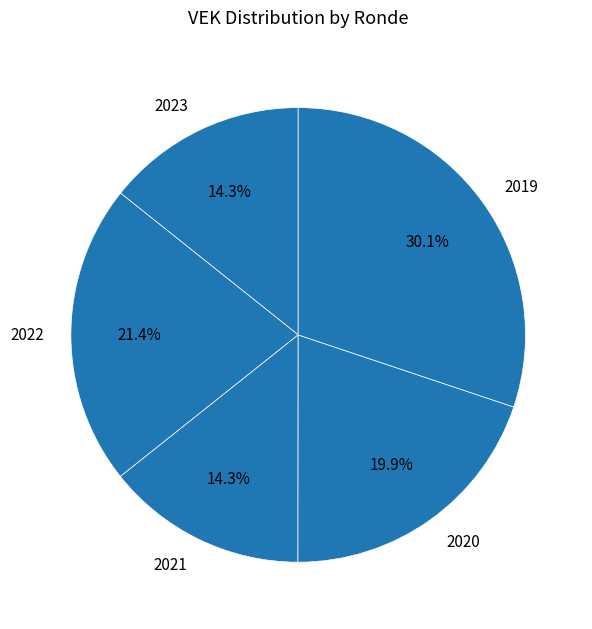

What is the largest slice in the pie chart?

2019